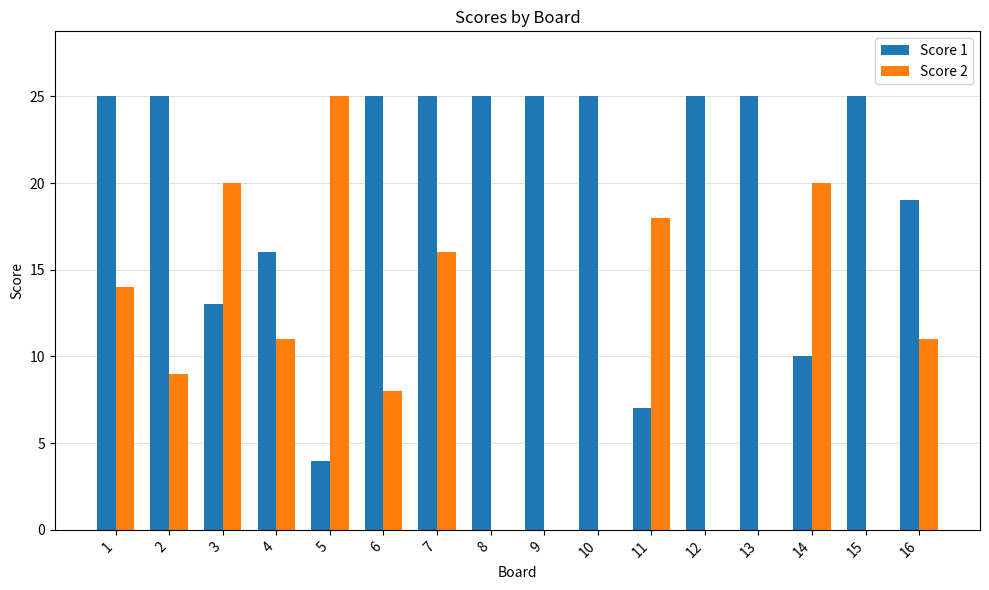

What is the total value across all series at 3?

33